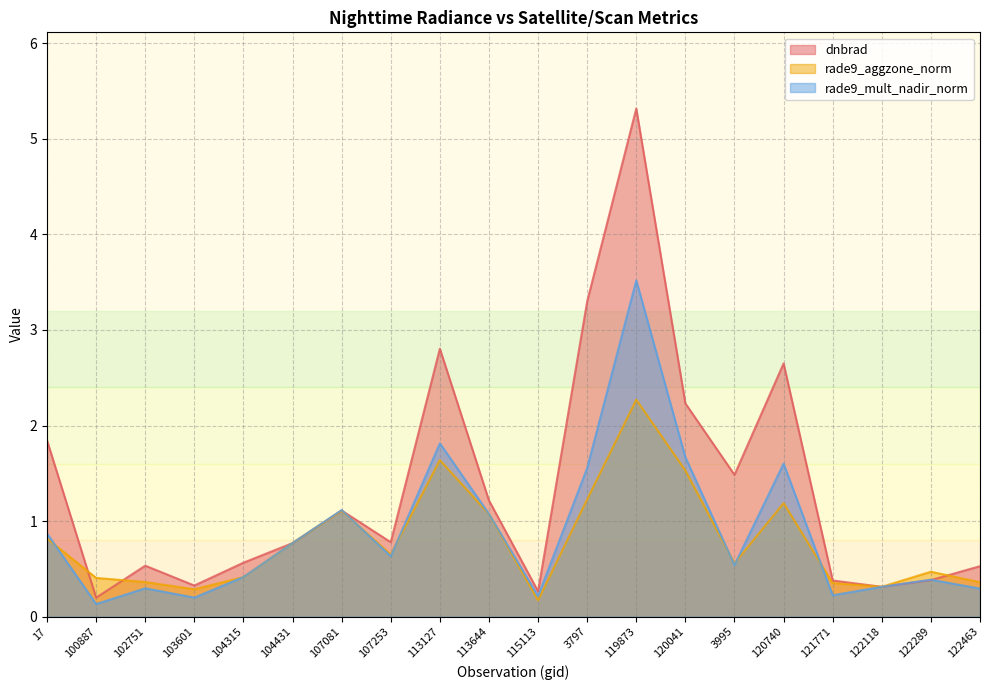

In rade9_mult_nadir_norm, how many points are higher than both neighbors (excluding endpoints)?

6